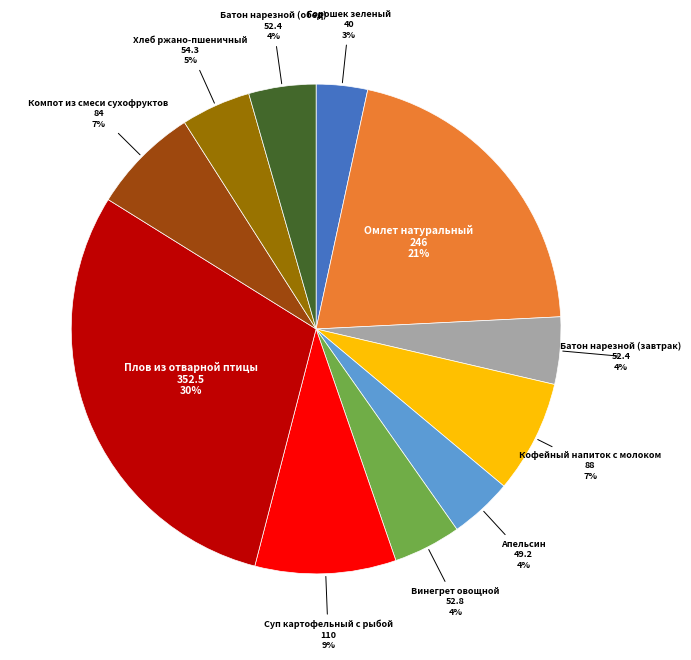

Is Хлеб ржано-пшеничный the majority of the pie?

No